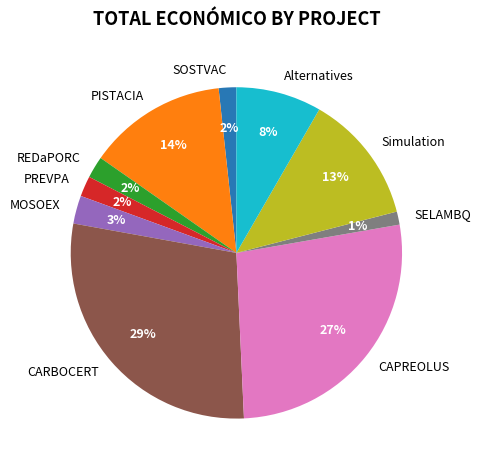

To the nearest percent, what is the combined percentage of CAPREOLUS and Alternatives?

35%